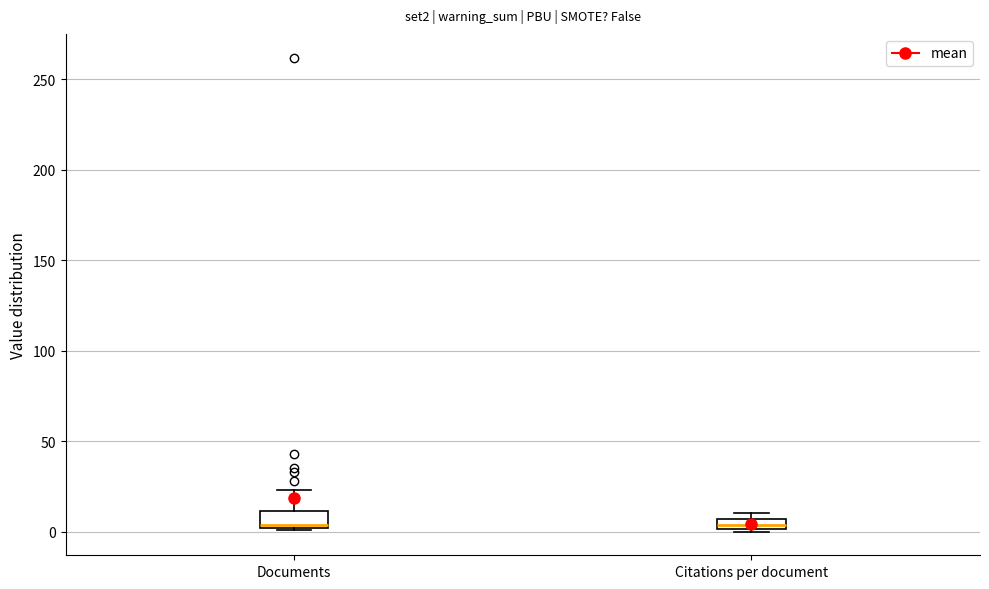

Where is the lower edge of the box for Citations per document on the y-axis? The values are not printed on the chart, so give them approximately, as read against the axis.

0